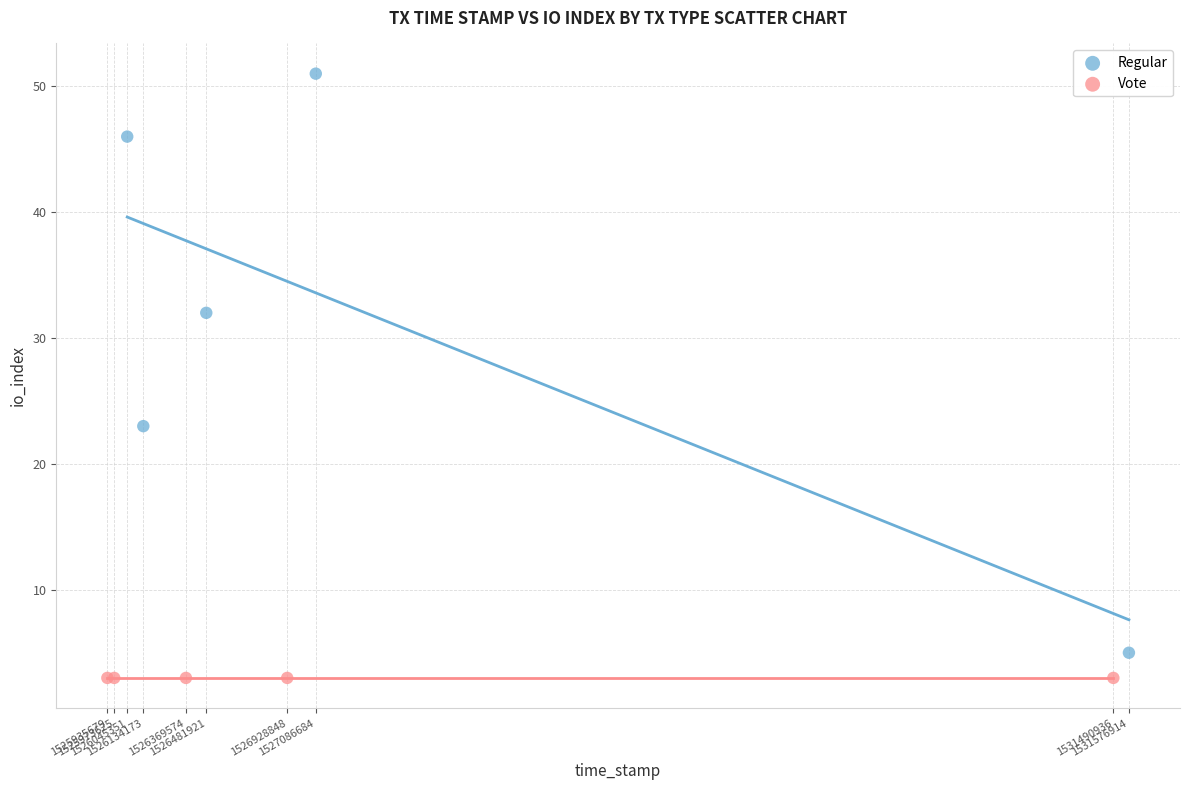

Which series contains the highest Y value?

Regular